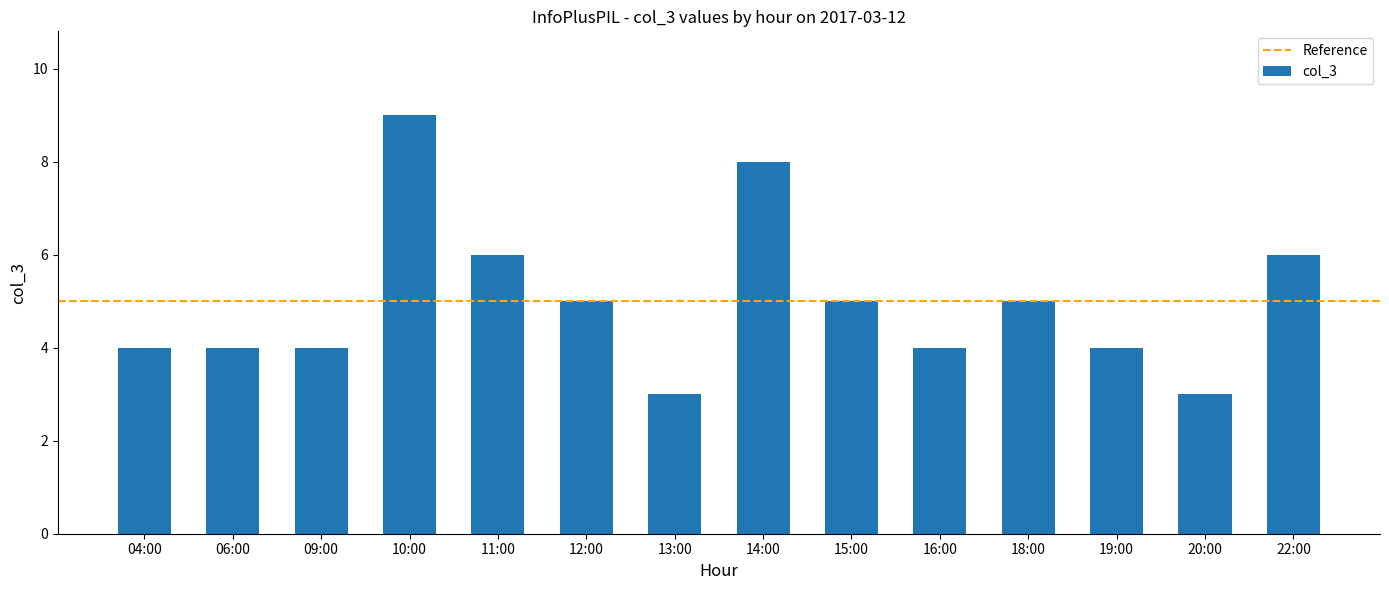

Count the number of categories in the chart.

14